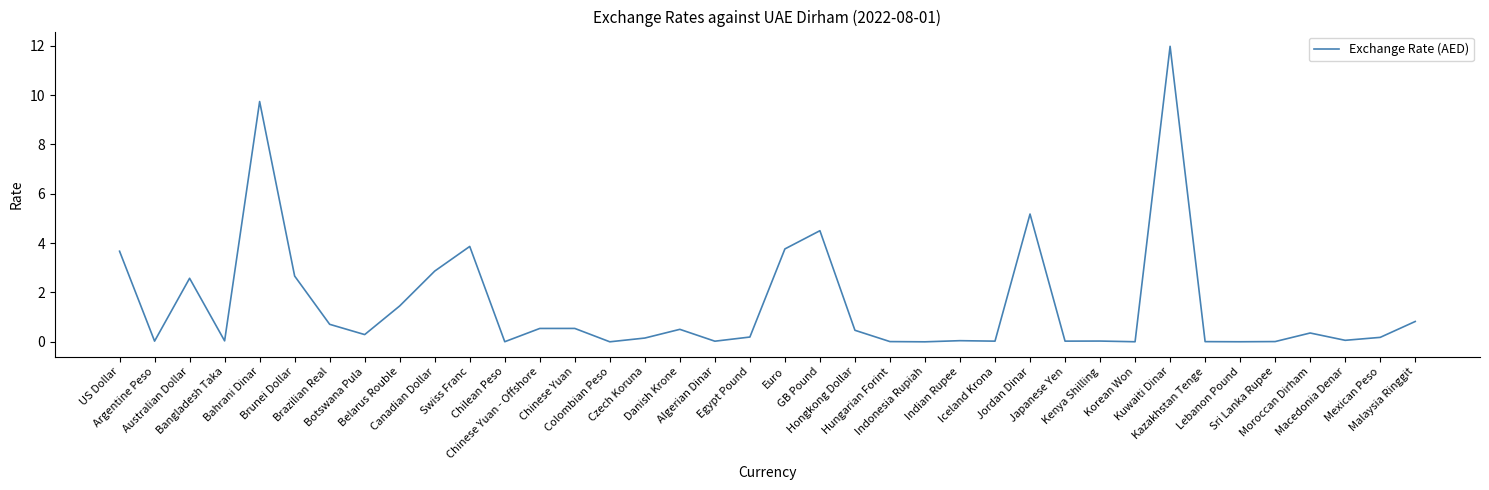

What is the maximum value shown in the chart?

12.0